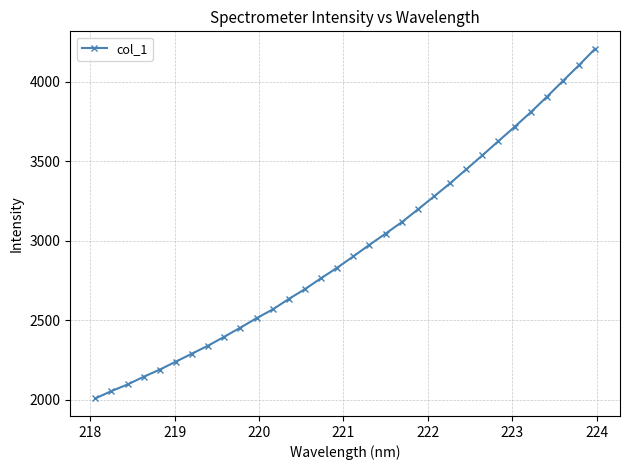

What is the greatest value displayed?

4206.4